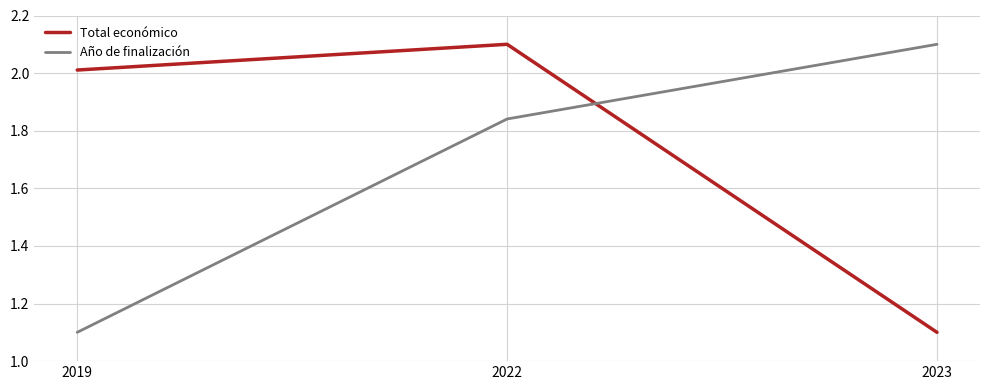

Which series has the largest total across all categories?

Total económico